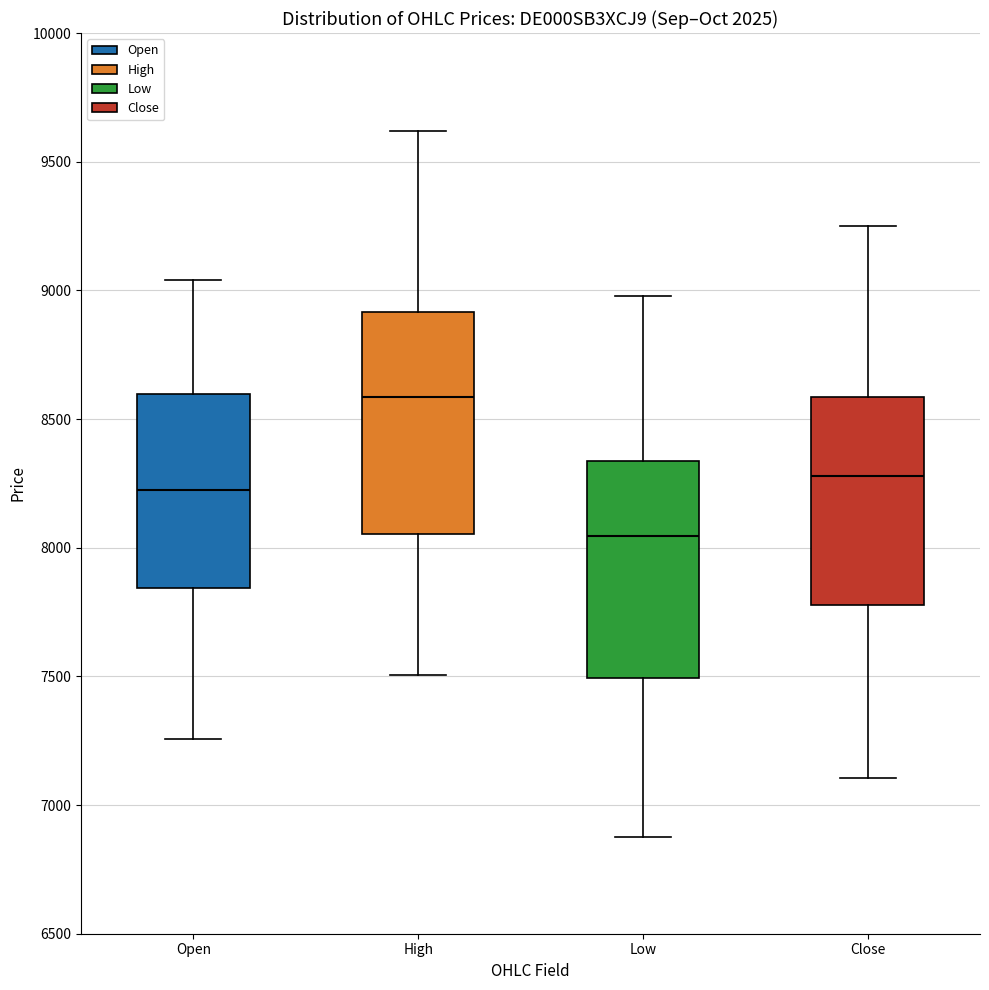

Reading left to right, read every box against the y-axis: the position of its median line, the range the box covers, and the ends of its whiskers. The values are not printed on the chart, so give them approximately, as read against the axis.

Open: median 8250, box 7850 to 8600, whiskers 7250 to 9050
High: median 8600, box 8050 to 8900, whiskers 7500 to 9600
Low: median 8050, box 7500 to 8350, whiskers 6900 to 9000
Close: median 8300, box 7800 to 8600, whiskers 7100 to 9250